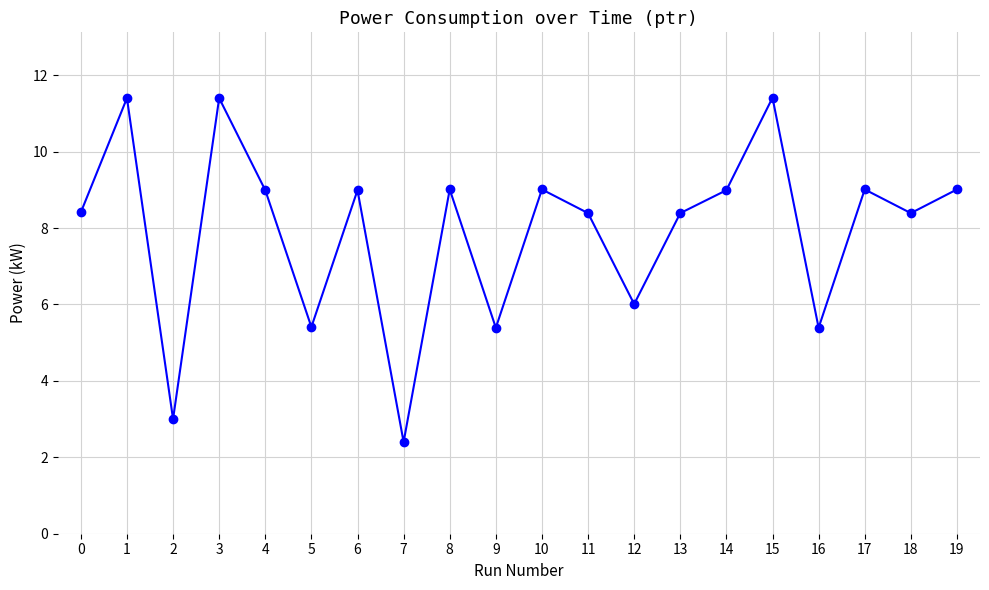

Reading left to right, transcribe all the data shown in this chart.

8.4	11.4	3.0	11.4	9.0	5.4	9.0	2.4	9.0	5.4	9.0	8.4	6.0	8.4	9.0	11.4	5.4	9.0	8.4	9.0